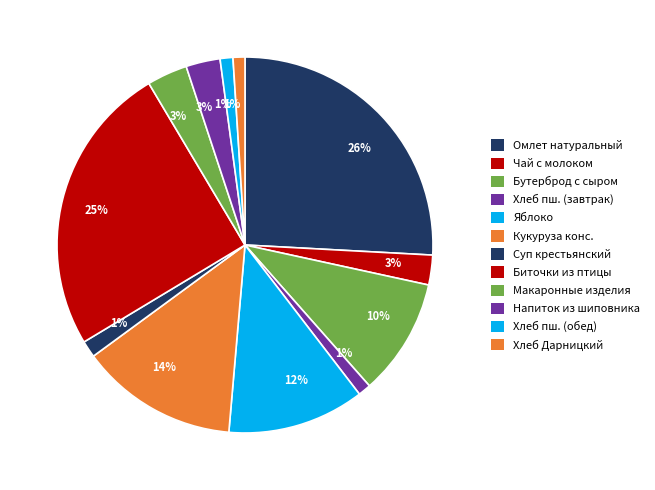

What is the largest slice in the pie chart?

Омлет натуральный